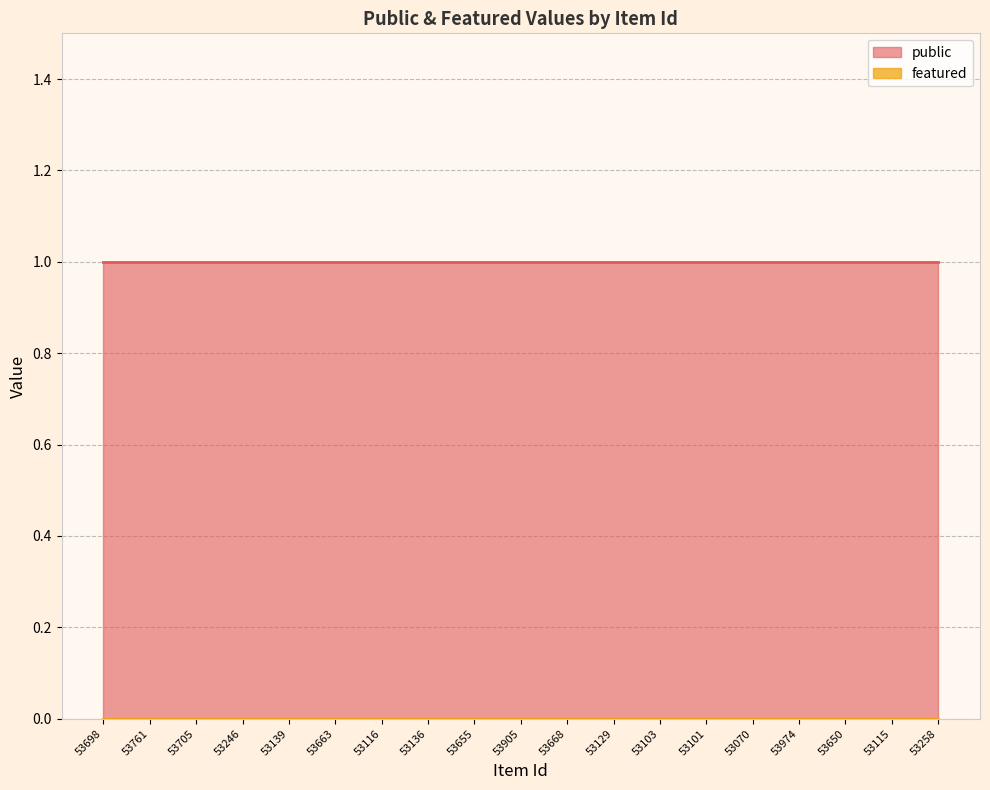

What is the sum of the public values at 53650 and 53070?

2